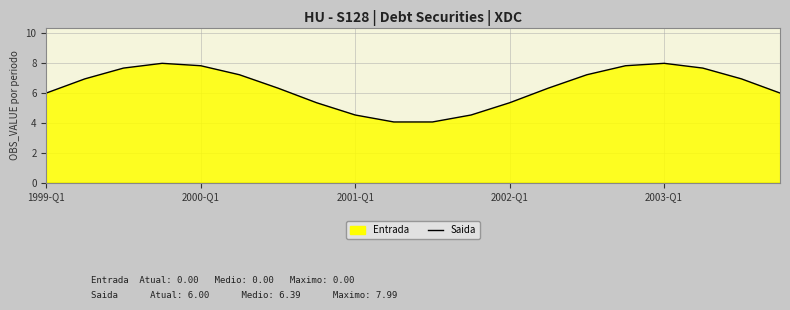

What is the maximum value shown in the chart?

8.0